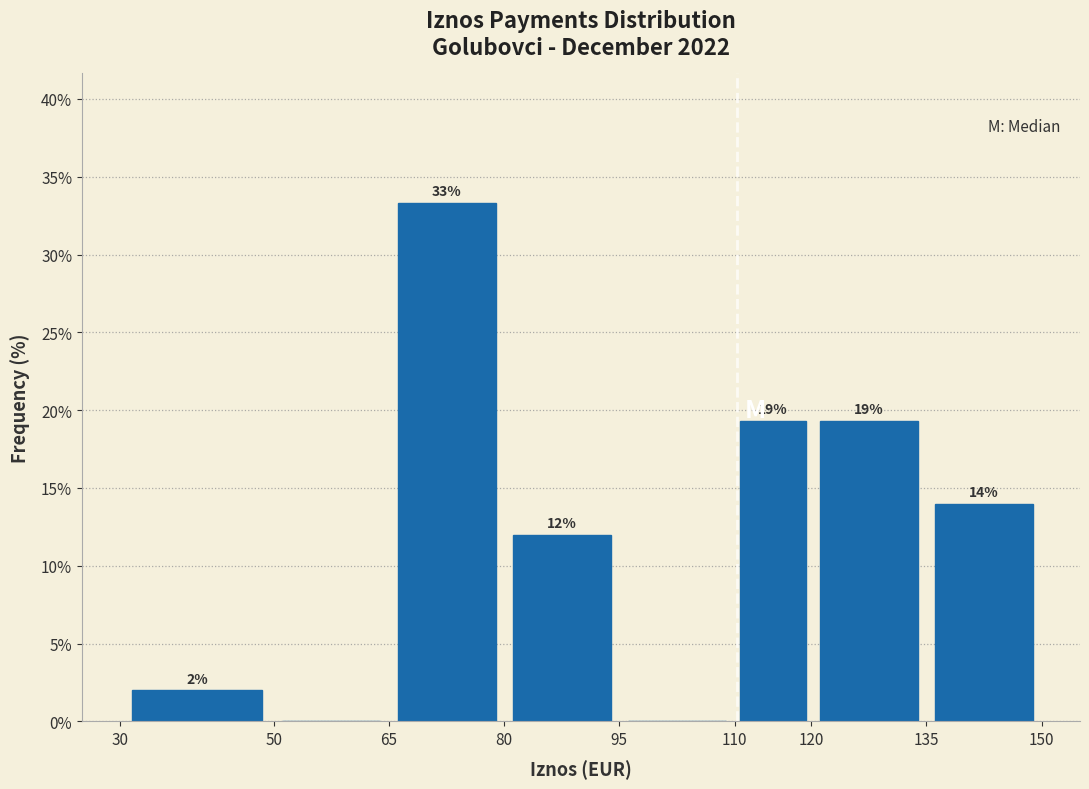

Which range on the x-axis has the tallest bar?

65 to 80